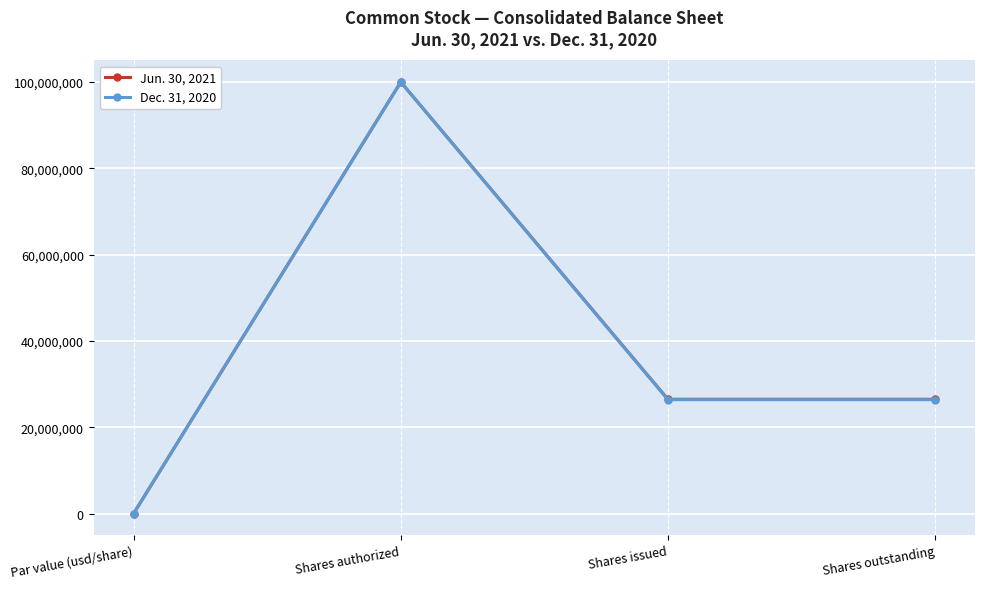

The value of Jun. 30, 2021 at Shares issued is 38073781. True or false?

False